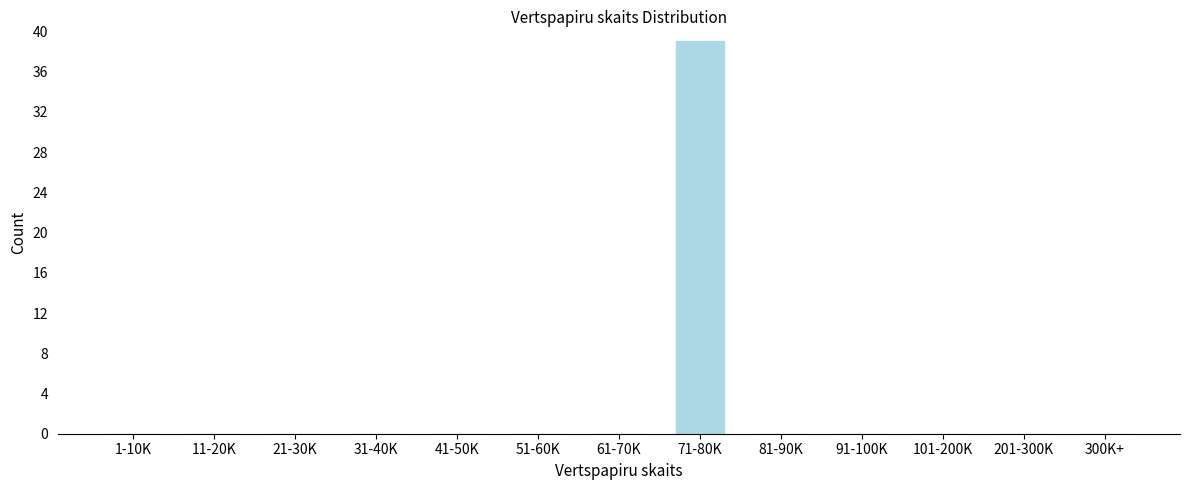

Reading left to right, extract all data points from this chart.

1-10K=0	11-20K=0	21-30K=0	31-40K=0	41-50K=0	51-60K=0	61-70K=0	71-80K=39	81-90K=0	91-100K=0	101-200K=0	201-300K=0	300K+=0